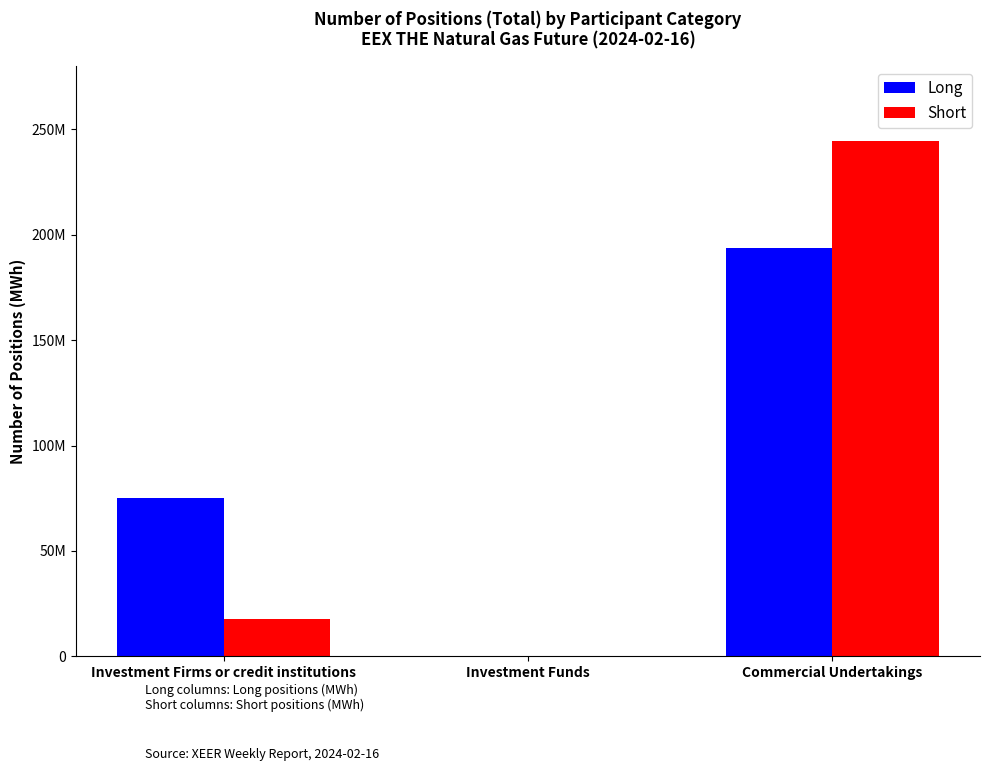

Where is Short nearest to the value 122192223?

Investment Firms or credit institutions